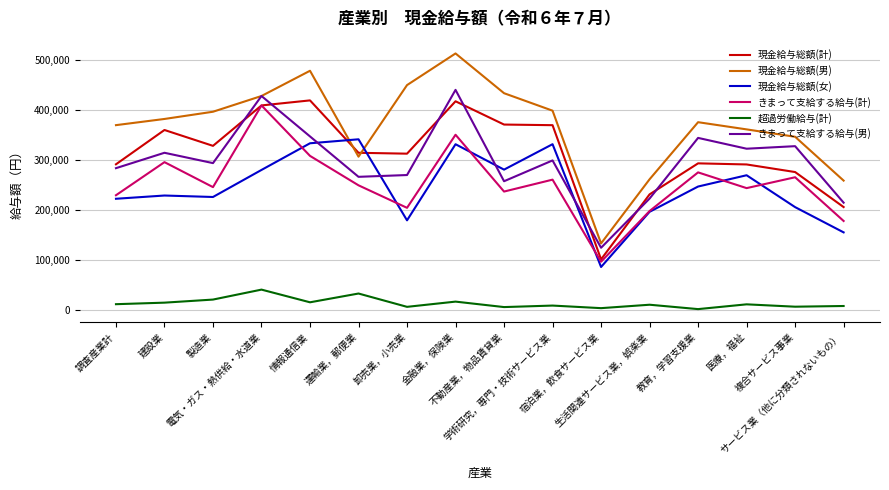

Which series has the largest range (max minus min)?

現金給与総額(男)